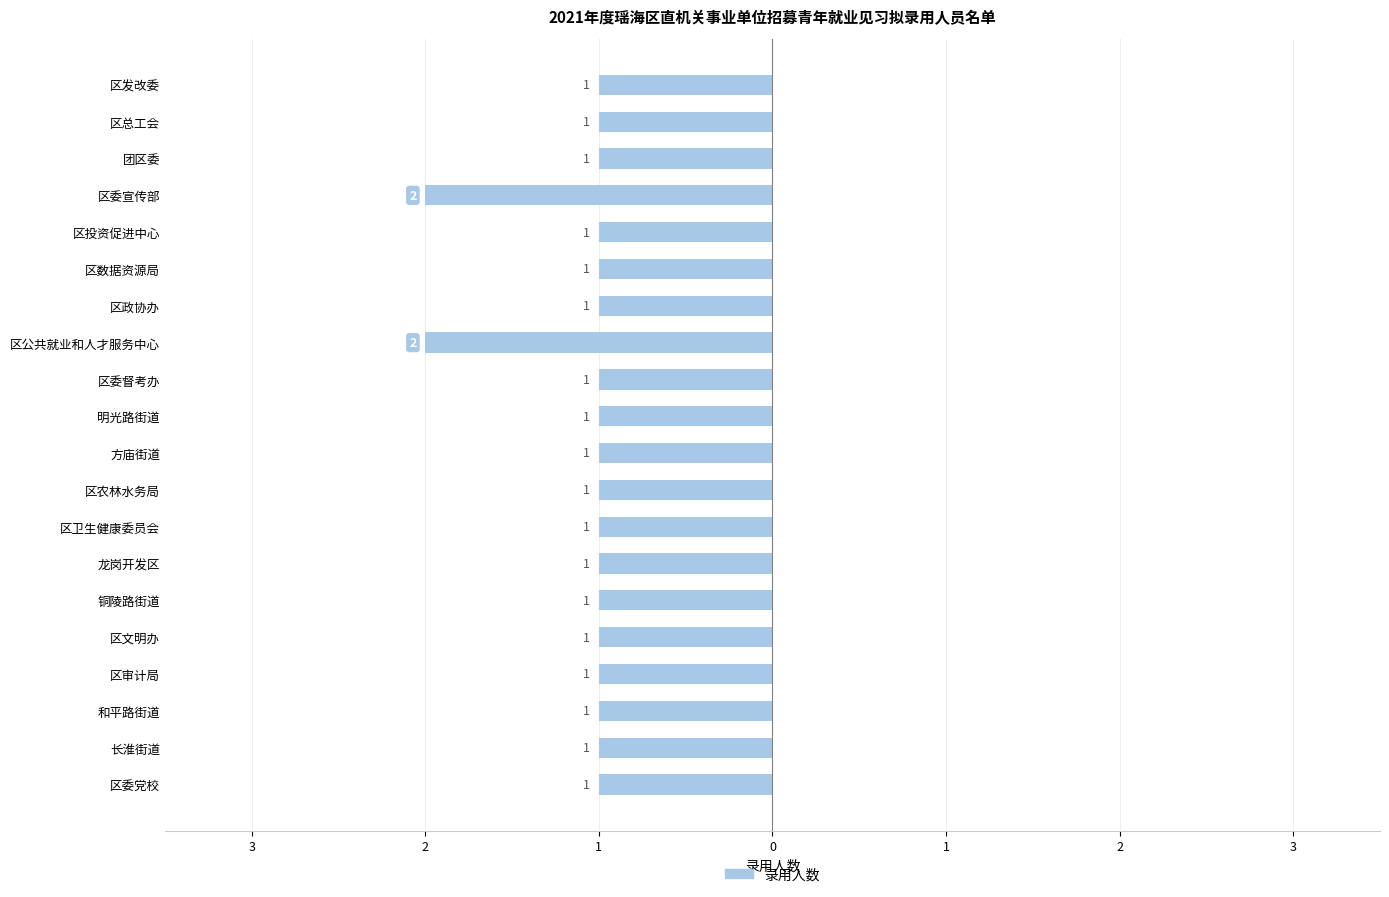

How many bars are there in total?

20